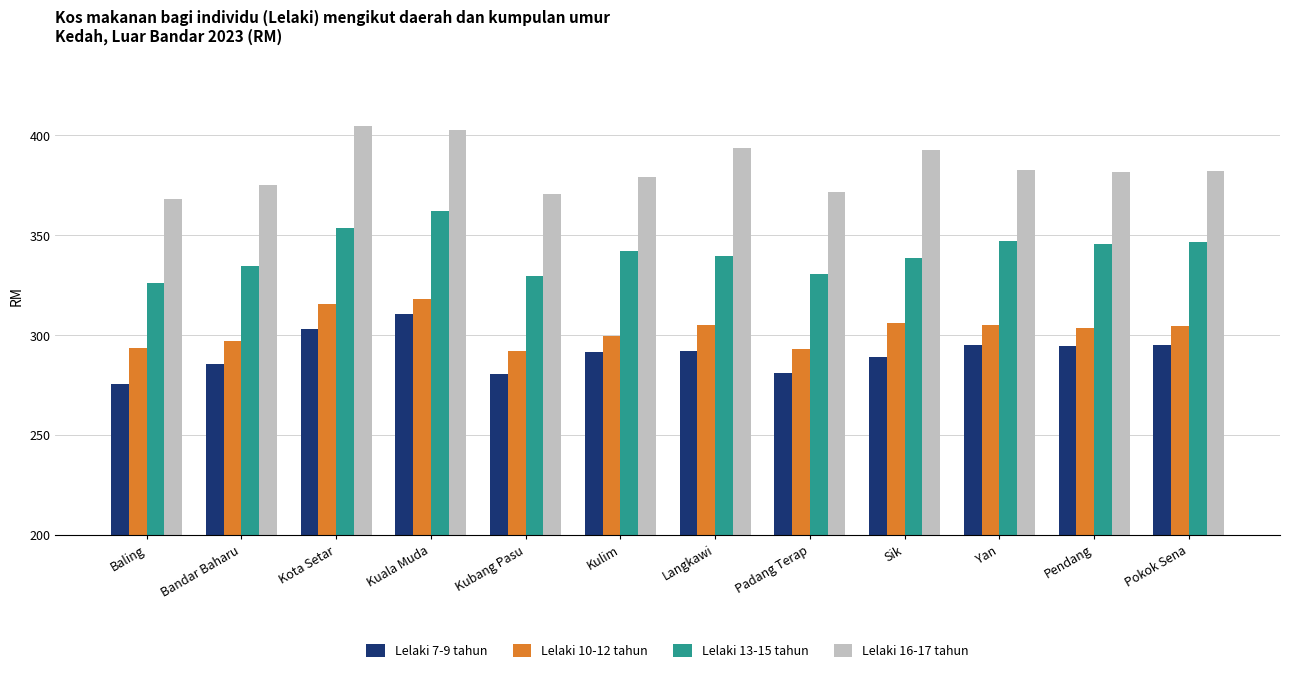

At Yan, list the series in order from smallest to largest.

Lelaki 7-9 tahun, Lelaki 10-12 tahun, Lelaki 13-15 tahun, Lelaki 16-17 tahun